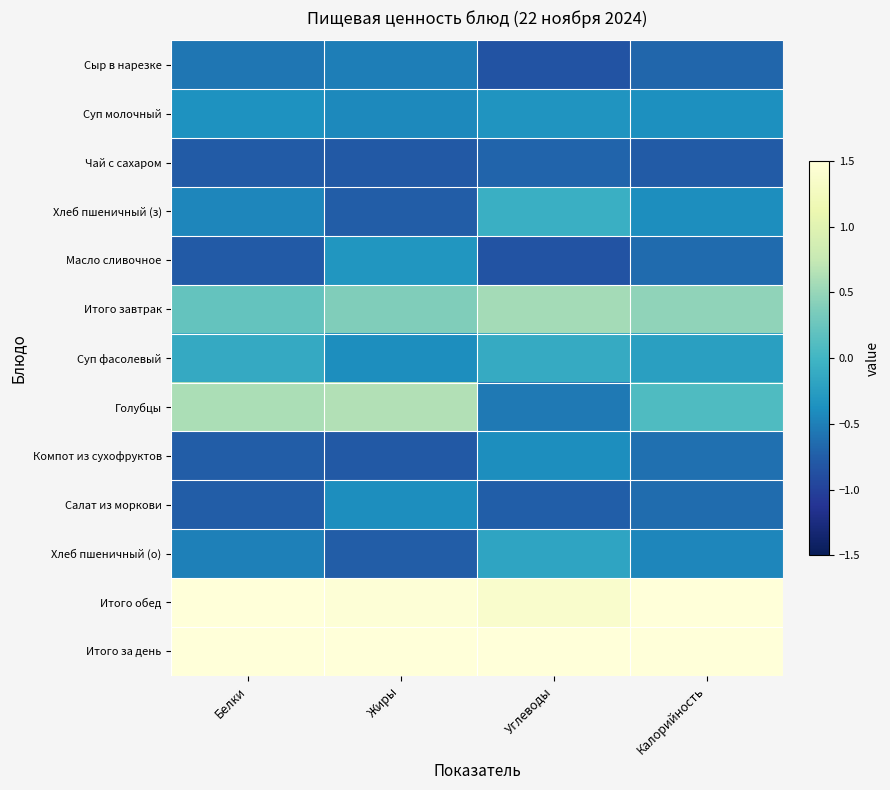

Reading left to right, extract all data points from this chart.

Сыр в нарезке: Белки=-0.6	Жиры=-0.5	Углеводы=-0.8	Калорийность=-0.7
Суп молочный: Белки=-0.4	Жиры=-0.4	Углеводы=-0.3	Калорийность=-0.4
Чай с сахаром: Белки=-0.8	Жиры=-0.8	Углеводы=-0.7	Калорийность=-0.8
Хлеб пшеничный (з): Белки=-0.5	Жиры=-0.8	Углеводы=-0.1	Калорийность=-0.4
Масло сливочное: Белки=-0.8	Жиры=-0.3	Углеводы=-0.8	Калорийность=-0.7
Итого завтрак: Белки=0.2	Жиры=0.4	Углеводы=0.6	Калорийность=0.5
Суп фасолевый: Белки=-0.1	Жиры=-0.4	Углеводы=-0.1	Калорийность=-0.2
Голубцы: Белки=0.6	Жиры=0.6	Углеводы=-0.5	Калорийность=0.1
Компот из сухофруктов: Белки=-0.8	Жиры=-0.8	Углеводы=-0.4	Калорийность=-0.6
Салат из моркови: Белки=-0.8	Жиры=-0.4	Углеводы=-0.7	Калорийность=-0.6
Хлеб пшеничный (о): Белки=-0.5	Жиры=-0.8	Углеводы=-0.2	Калорийность=-0.5
Итого обед: Белки=1.6	Жиры=1.5	Углеводы=1.4	Калорийность=1.5
Итого за день: Белки=2.6	Жиры=2.6	Углеводы=2.8	Калорийность=2.8